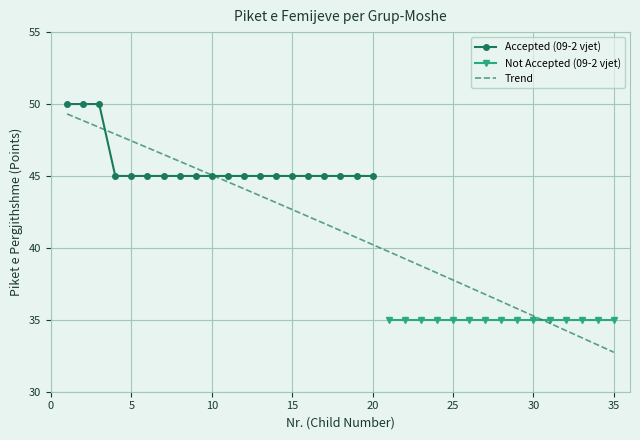

What is the maximum value for Accepted (09-2 vjet)?

50